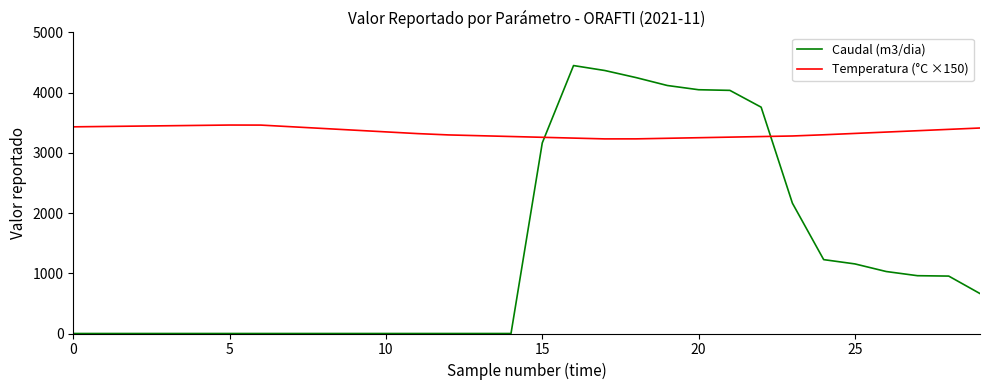

How many lines are shown in the chart?

2